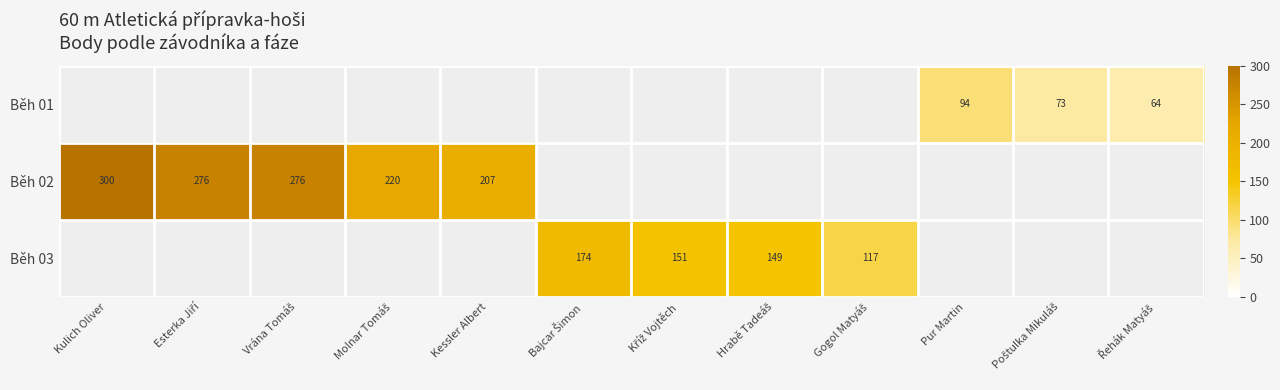

How many data points does each series have?

12